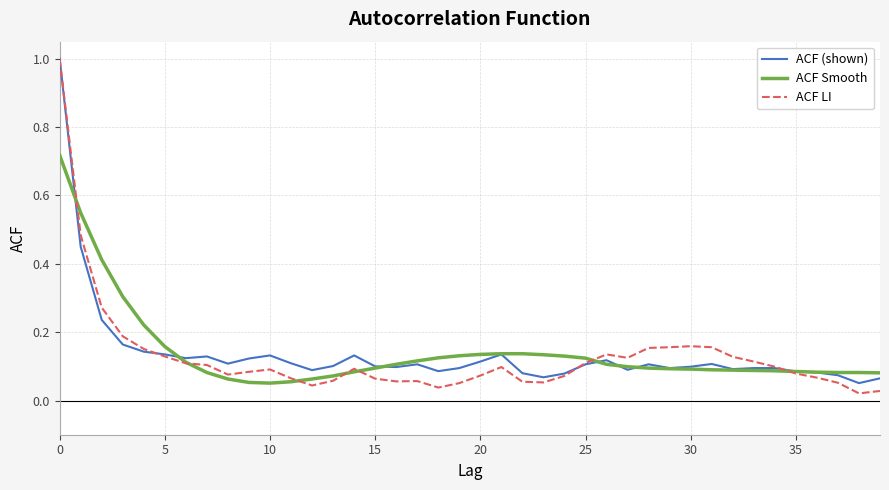

What is the maximum value for ACF (shown)?

1.0